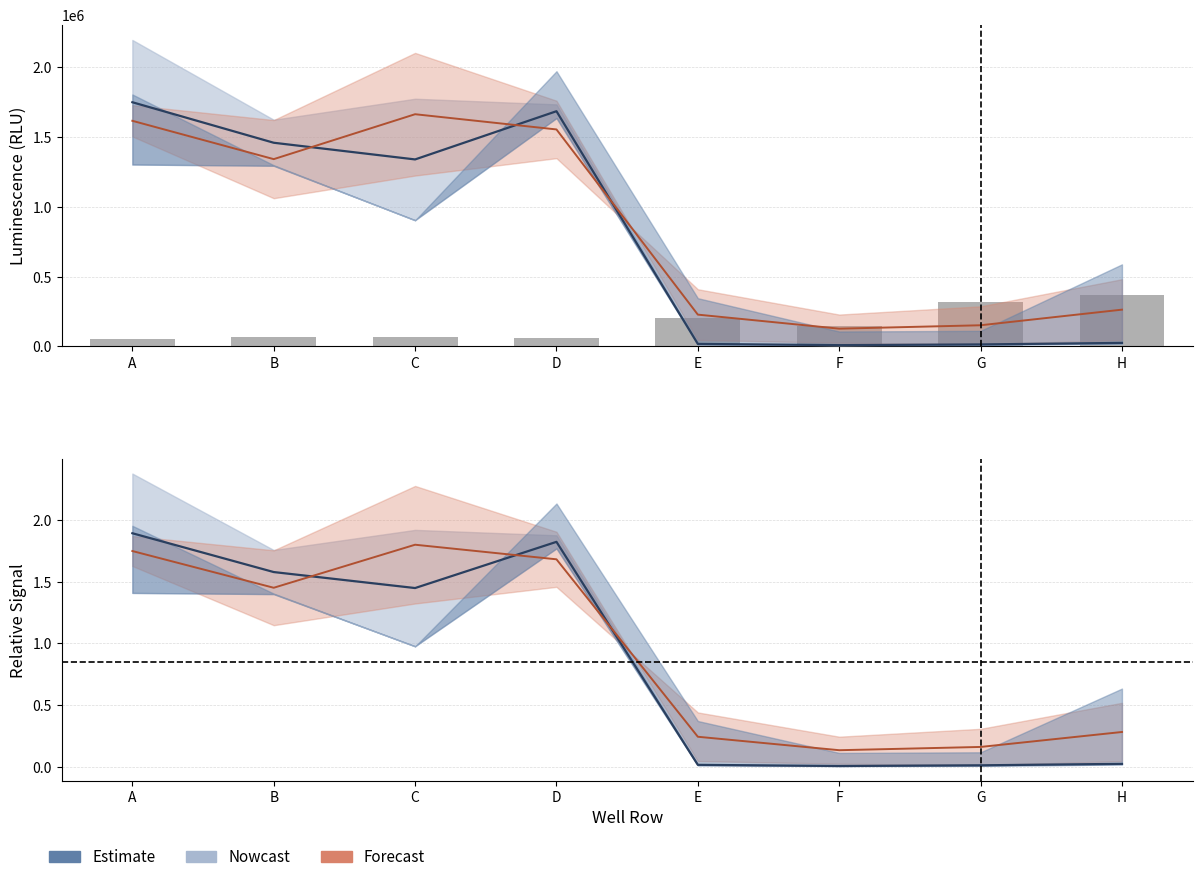

Count the number of categories in the chart.

8